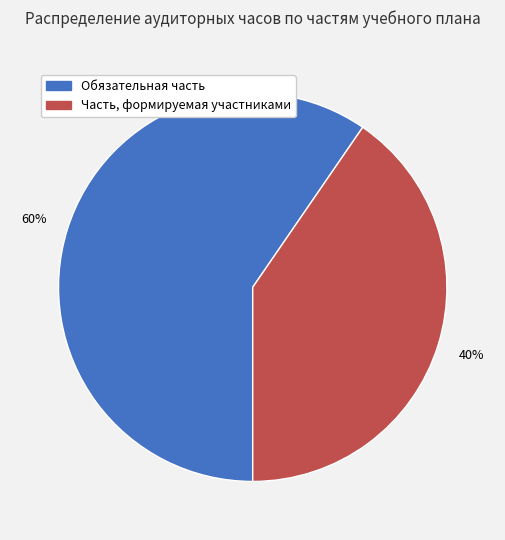

What is the majority slice?

Обязательная часть